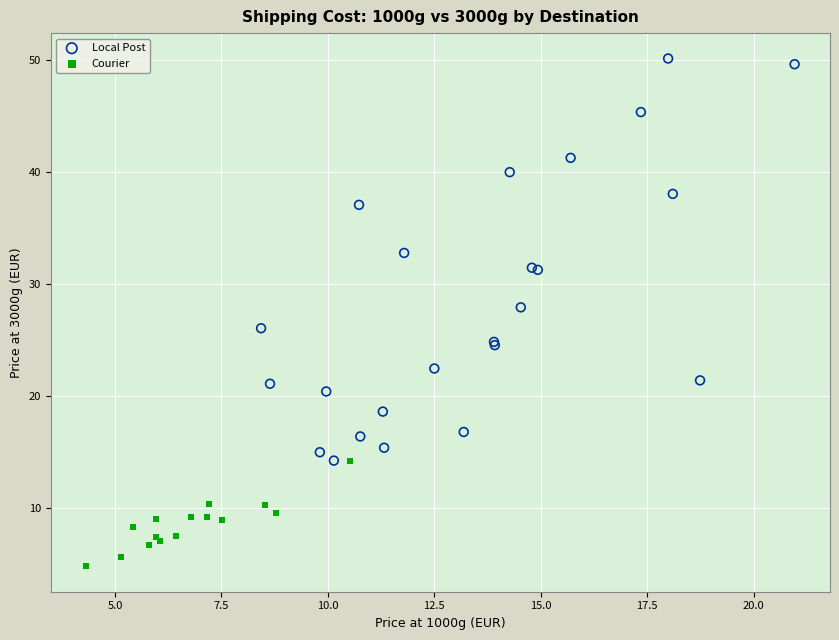

What are all the series names shown in the legend?

Local Post, Courier